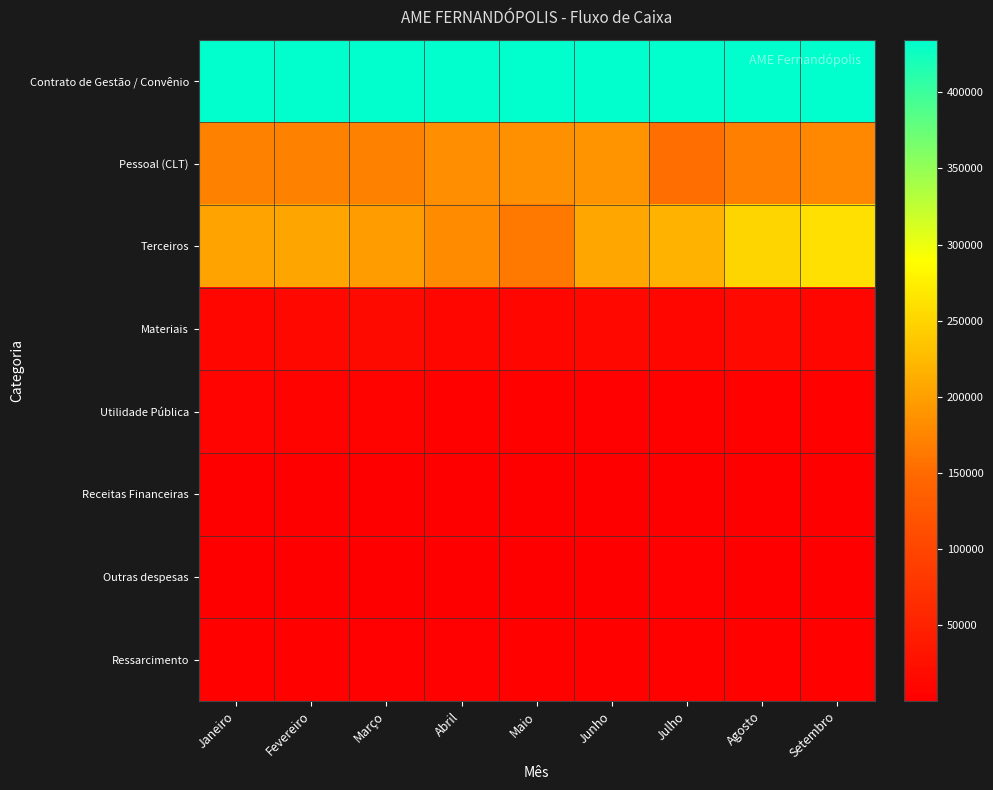

Which label corresponds to the smallest value in the chart?

Setembro